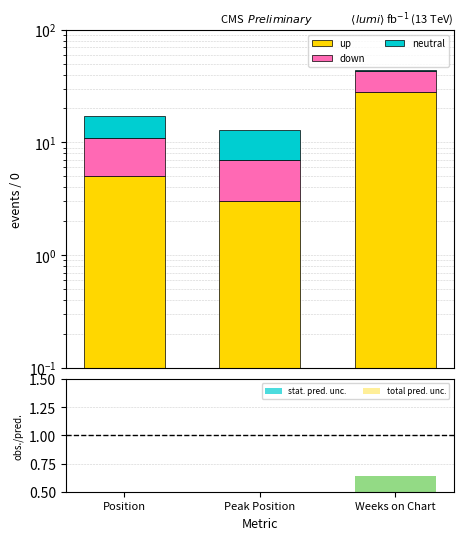

True or false: down has a value of 3.6 at Position.

False